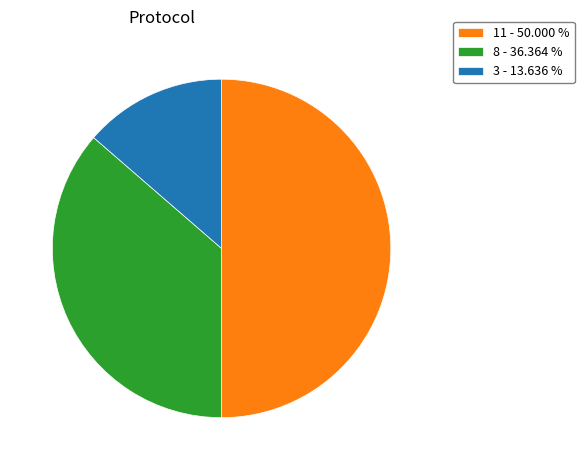

Combined, do 3 - 13.636 % and 11 - 50.000 % account for over 50%?

Yes